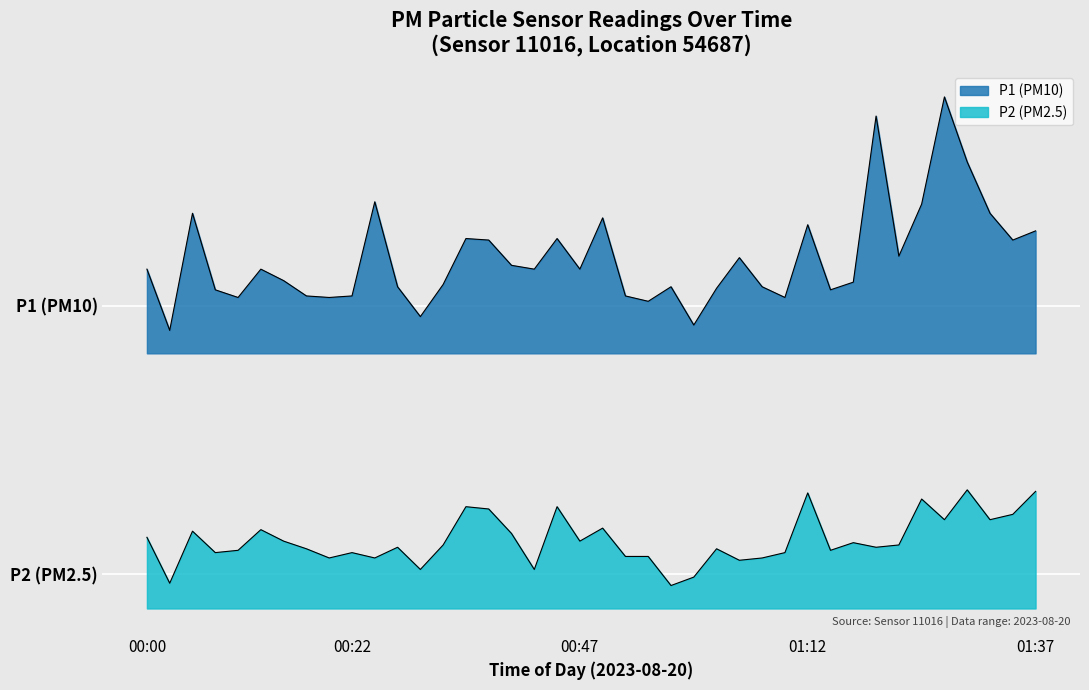

How many series are shown in this chart?

2